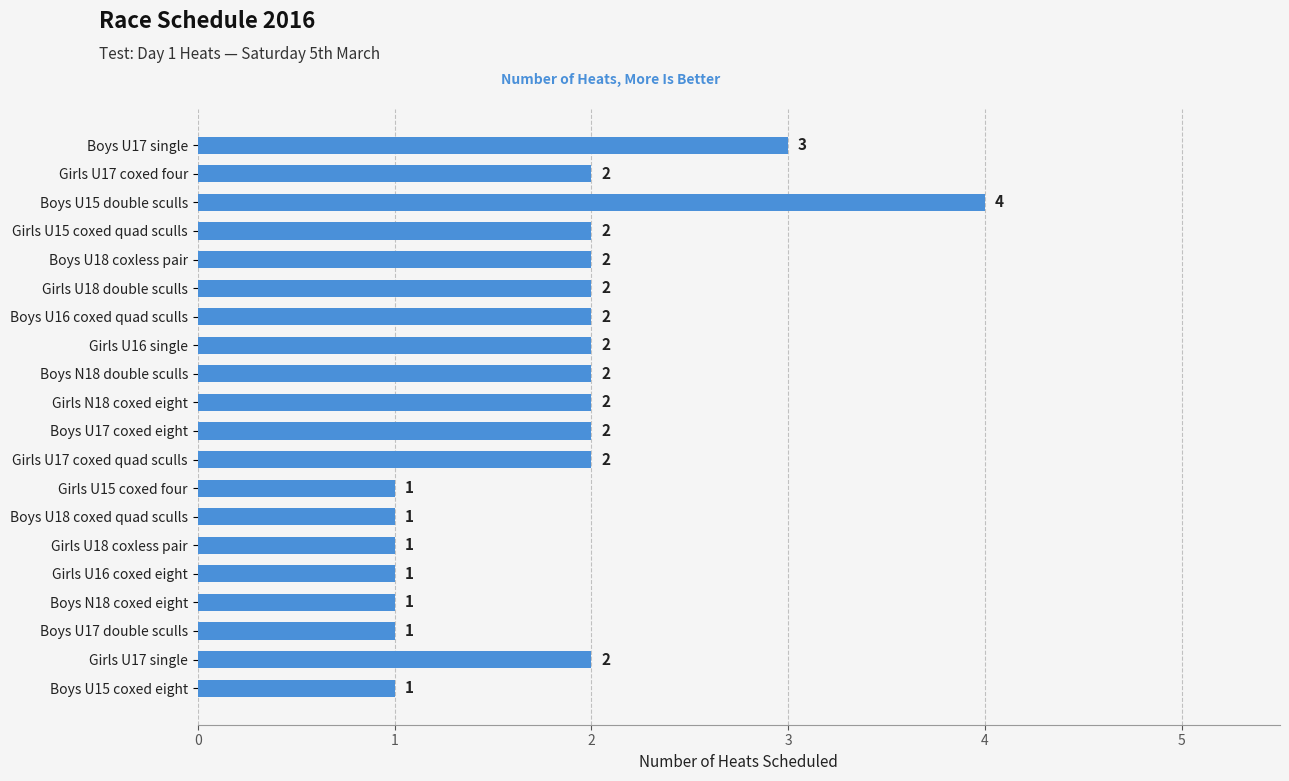

Approximately how many times larger is the value at Boys N18 double sculls compared to Girls N18 coxed eight?

1.0